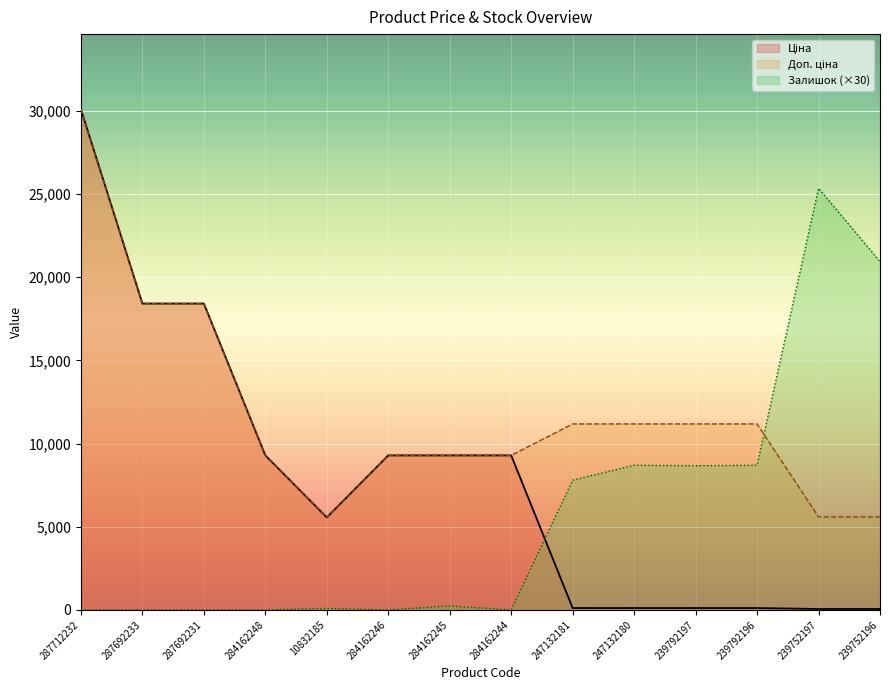

Is it true that Ціна equals 2105.1 at 10832185?

False